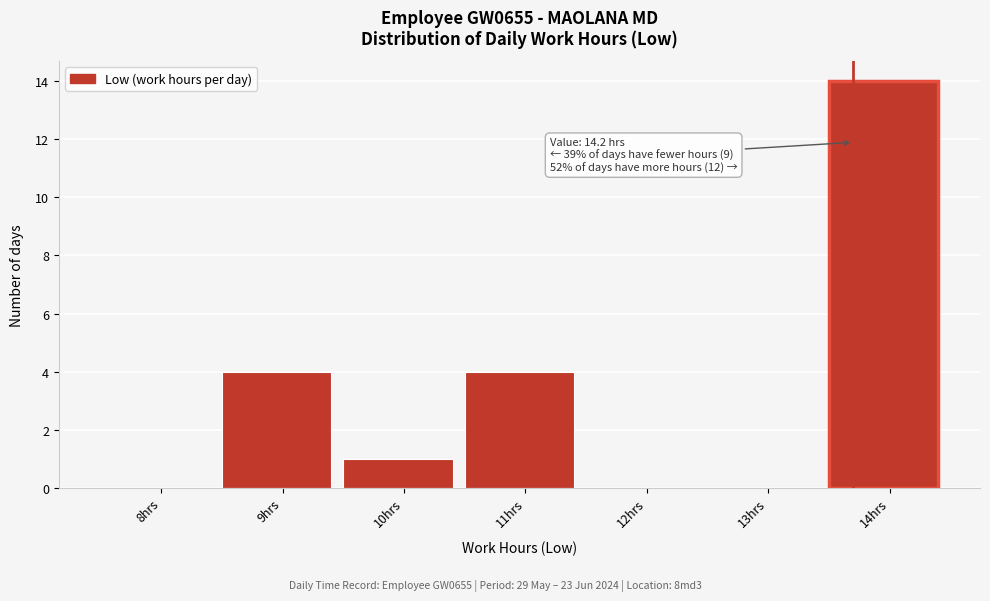

Reading left to right, transcribe all the data shown in this chart.

8hrs=0	9hrs=4	10hrs=1	11hrs=4	12hrs=0	13hrs=0	14hrs=14